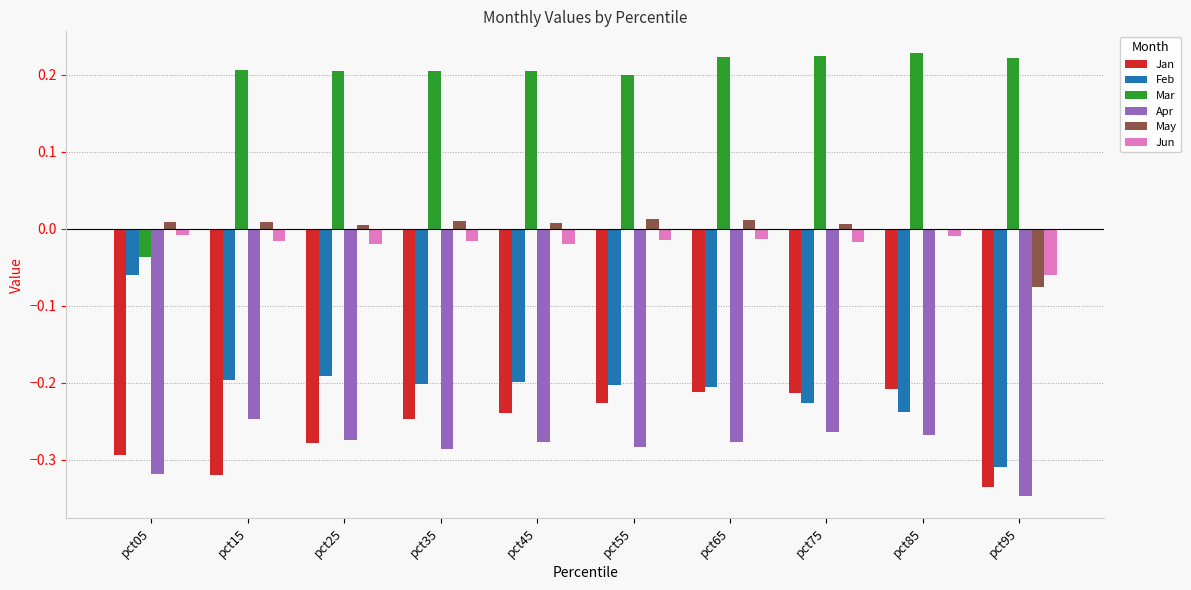

What is the sum of all Apr values?

-2.8